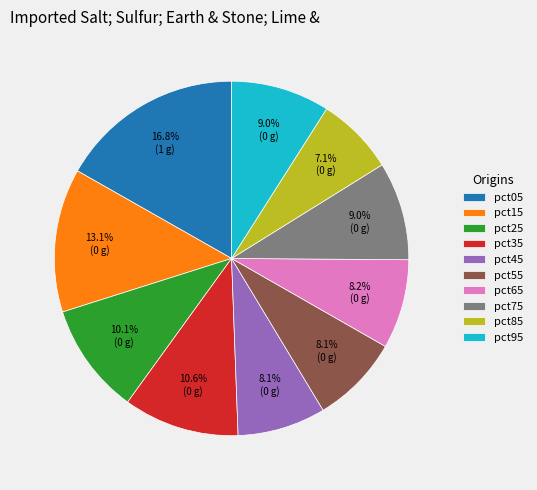

What portion of the pie excludes pct45?

91.9%